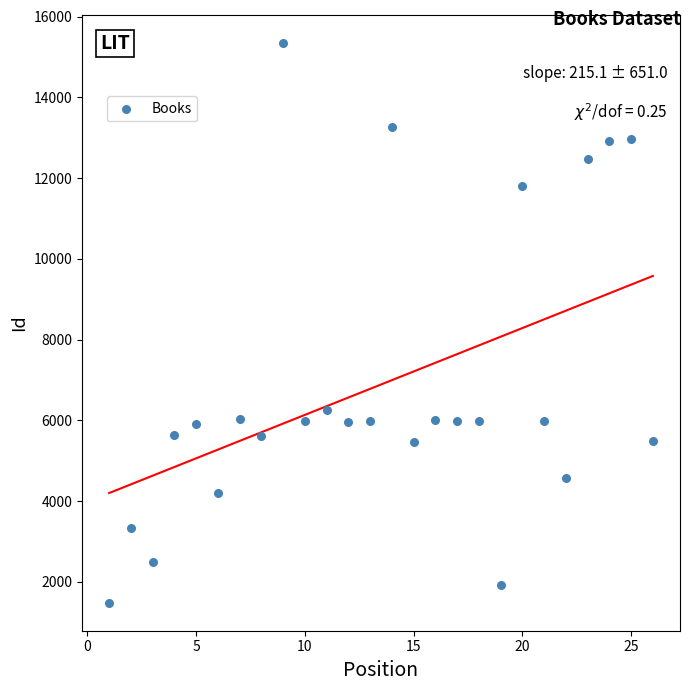

What is the range of Y values (max minus min)?

13855